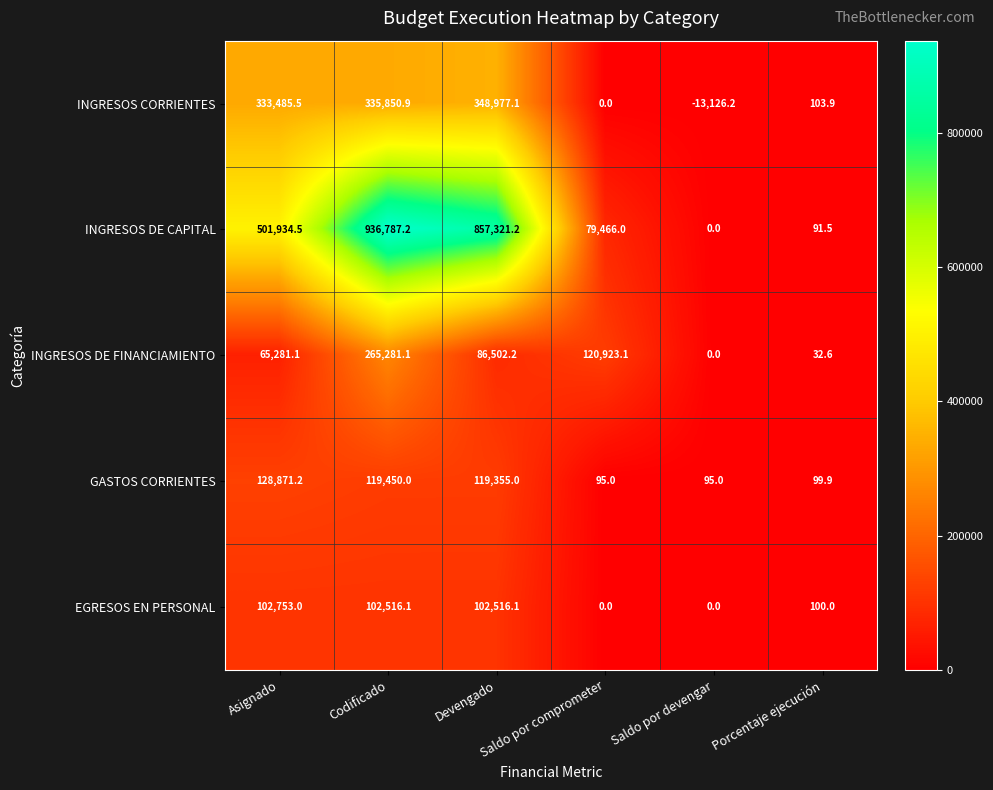

Which category has the lowest value across all series?

Saldo por devengar